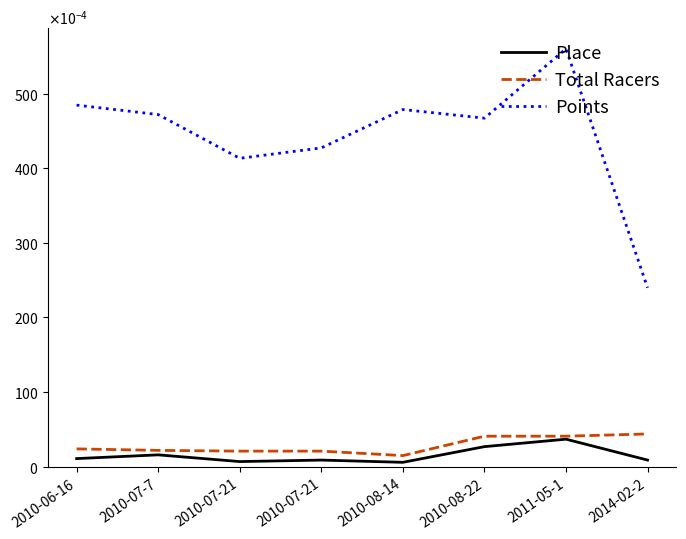

True or false: Total Racers and Points cross at least once.

False